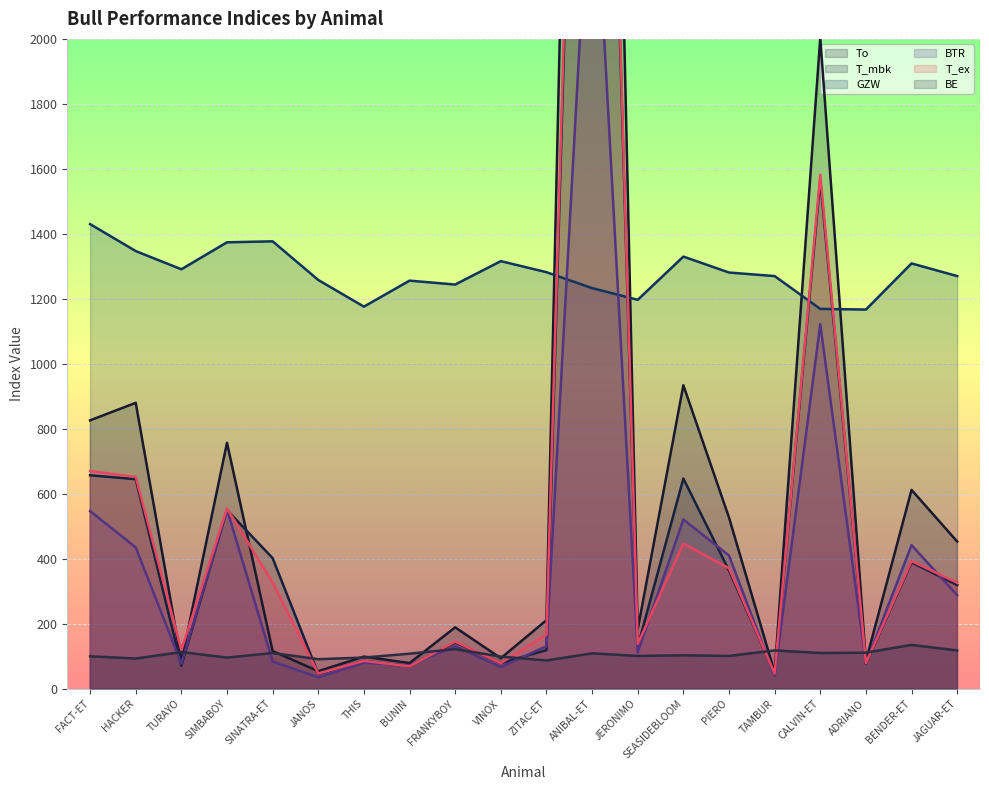

Count the number of categories in the chart.

20